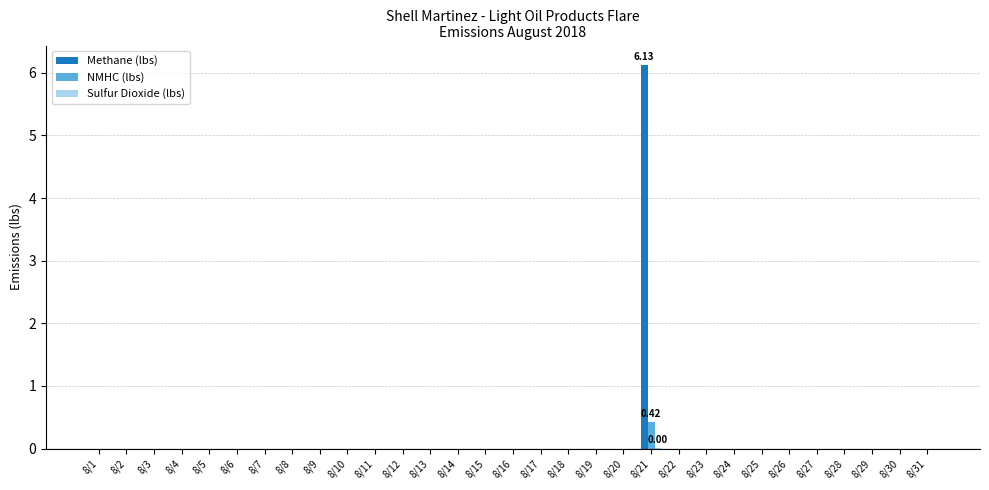

How many distinct data groups are displayed?

3